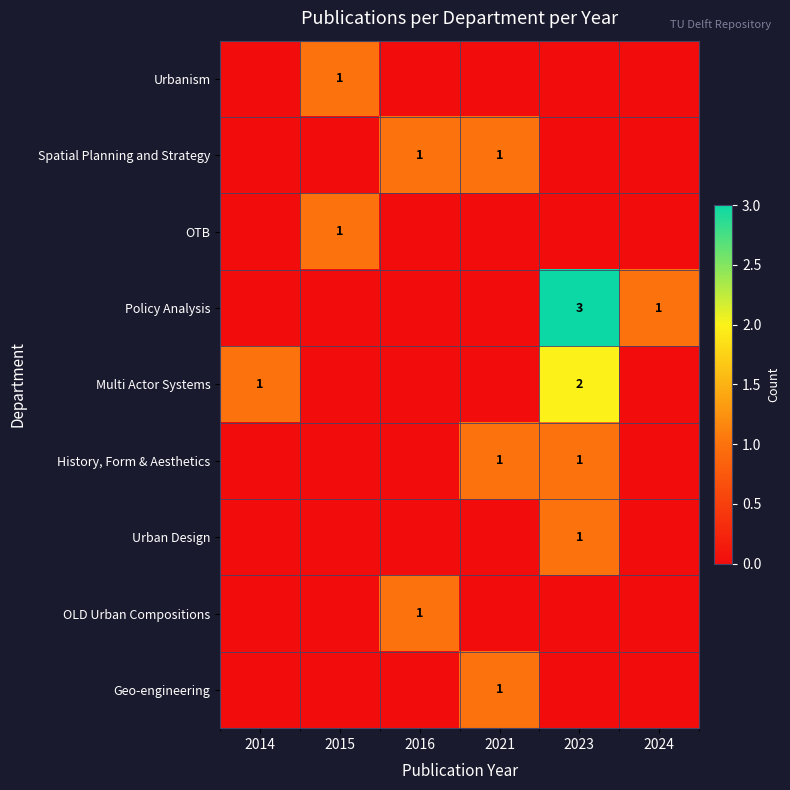

At how many categories does at least one series exceed 0?

6